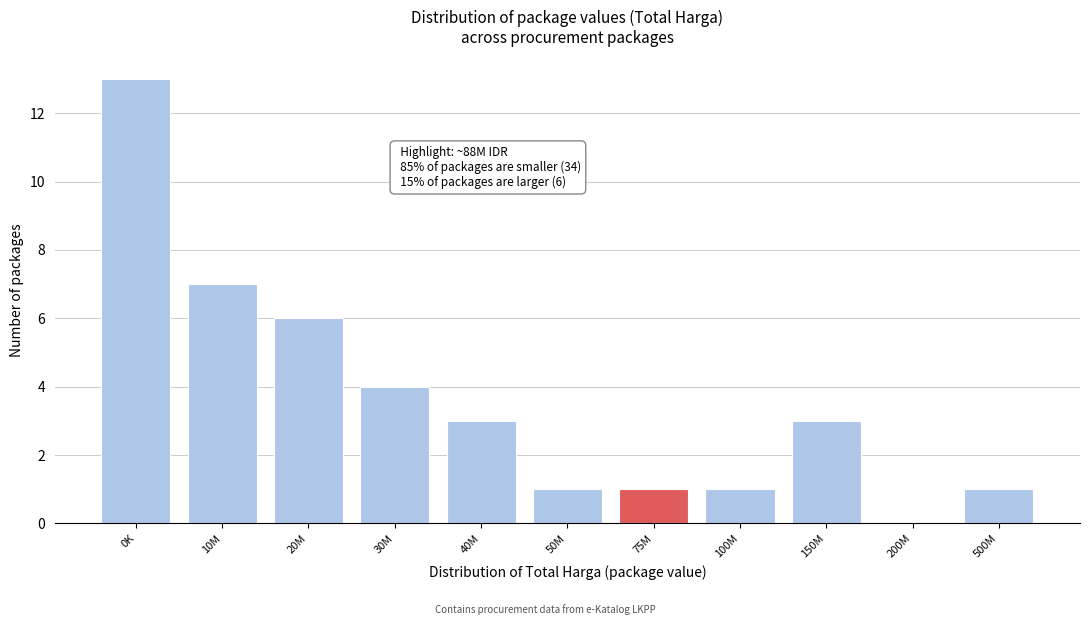

Reading left to right, list all the values displayed in this chart.

0K=13	10M=7	20M=6	30M=4	40M=3	50M=1	75M=1	100M=1	150M=3	200M=0	500M=1